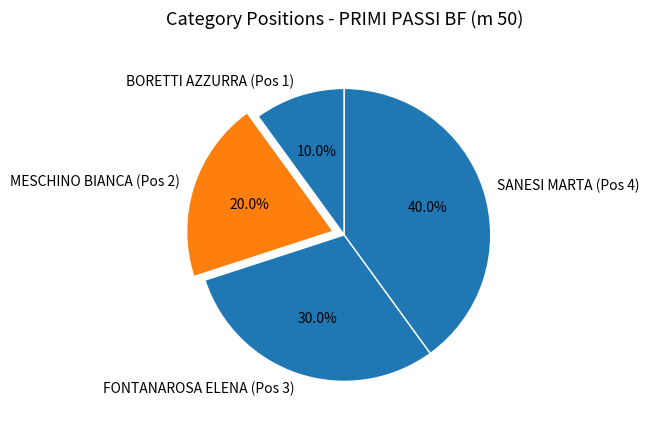

Between SANESI MARTA and MESCHINO BIANCA, which is larger?

SANESI MARTA